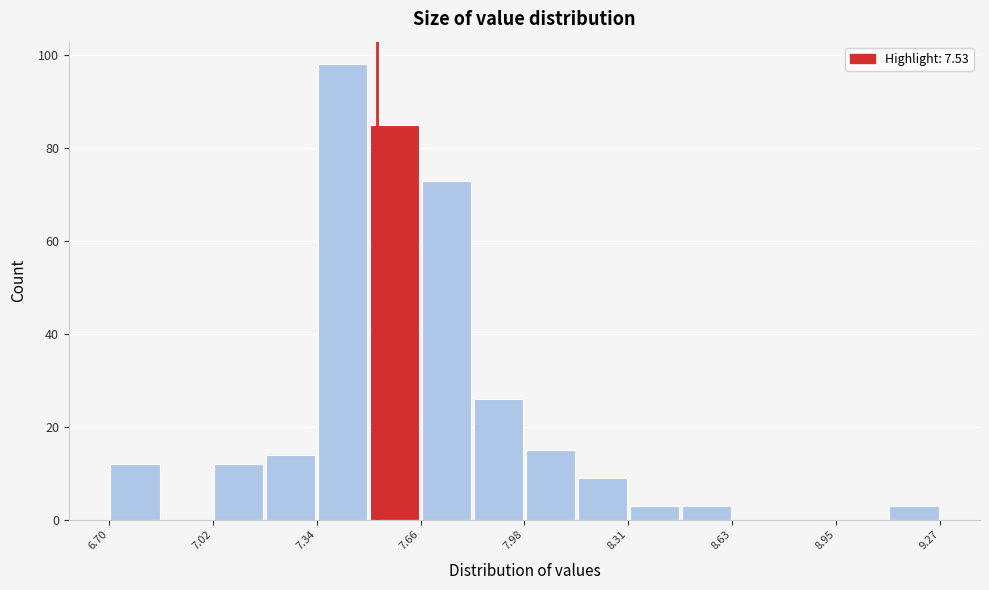

Around what value on the x-axis is the tallest bar? Give the approximate position of its centre, as read against the axis.

7.40